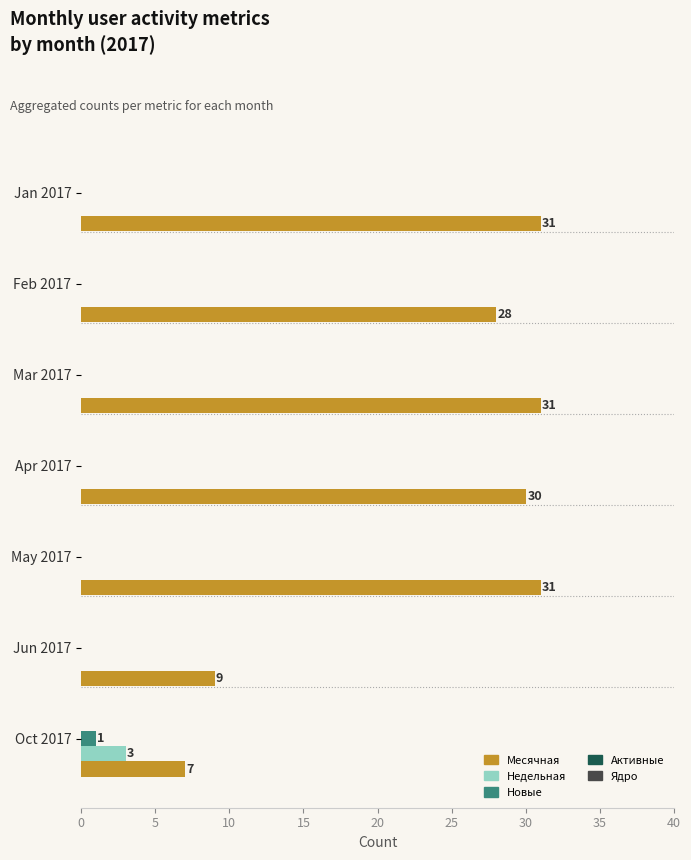

What is the greatest value displayed?

31